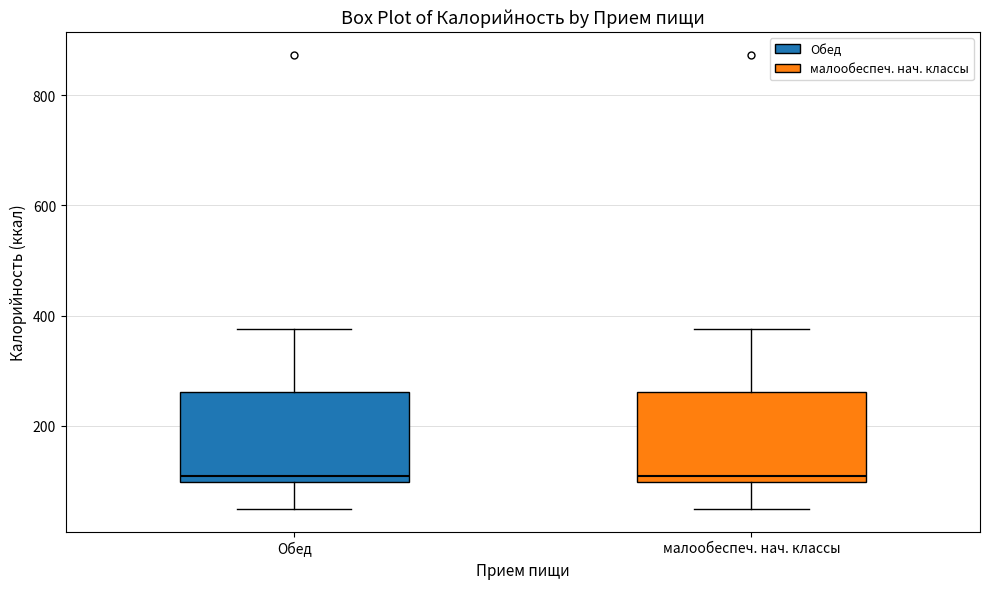

Reading left to right, transcribe this box plot: for each box, give where its median line is, the range the box spans, and where its two whiskers end, as read against the y-axis. The values are not printed on the chart, so give them approximately, as read against the axis.

Обед: median 100 (just above the box's lower edge), box 100 to 260, whiskers 40 to 380
малообеспеч. нач. классы: median 100 (just above the box's lower edge), box 100 to 260, whiskers 40 to 380